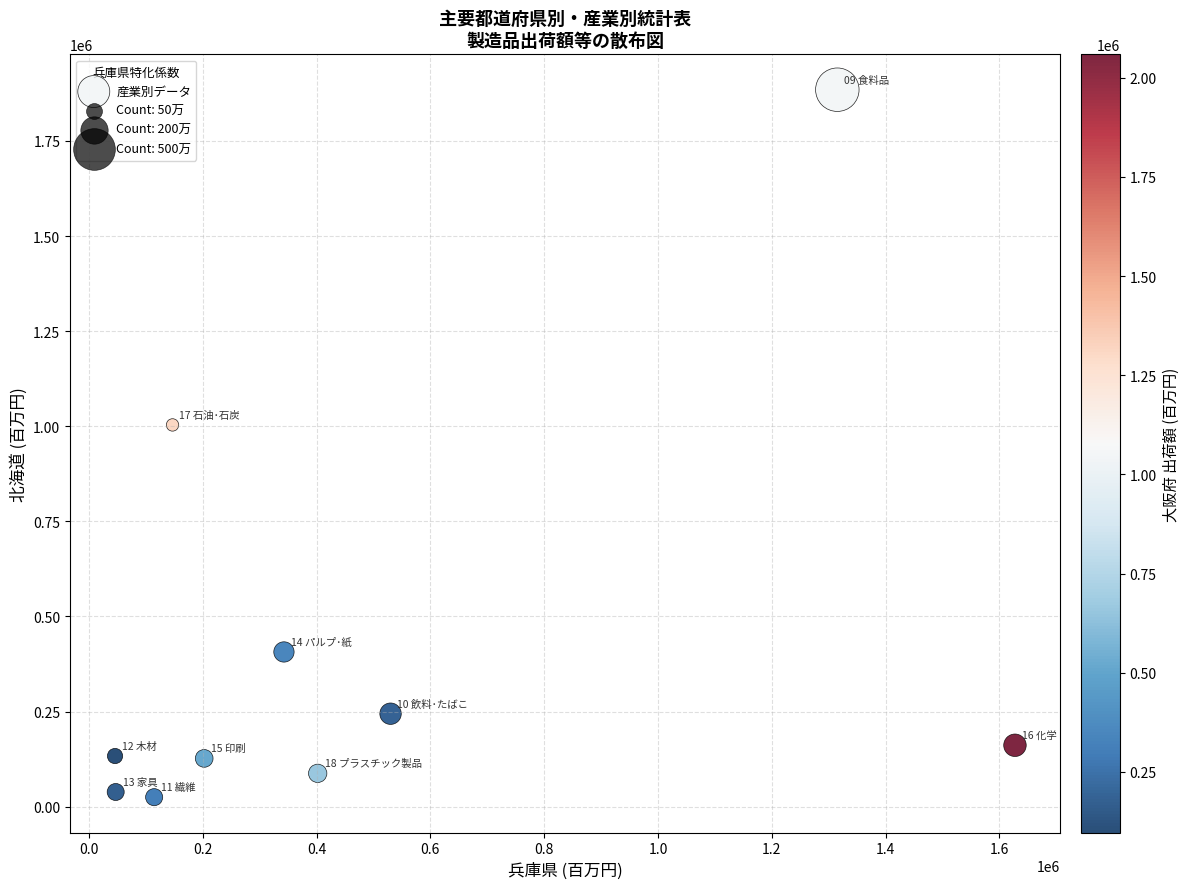

What Y value in the scatter plot is closest to 954774?

1003439